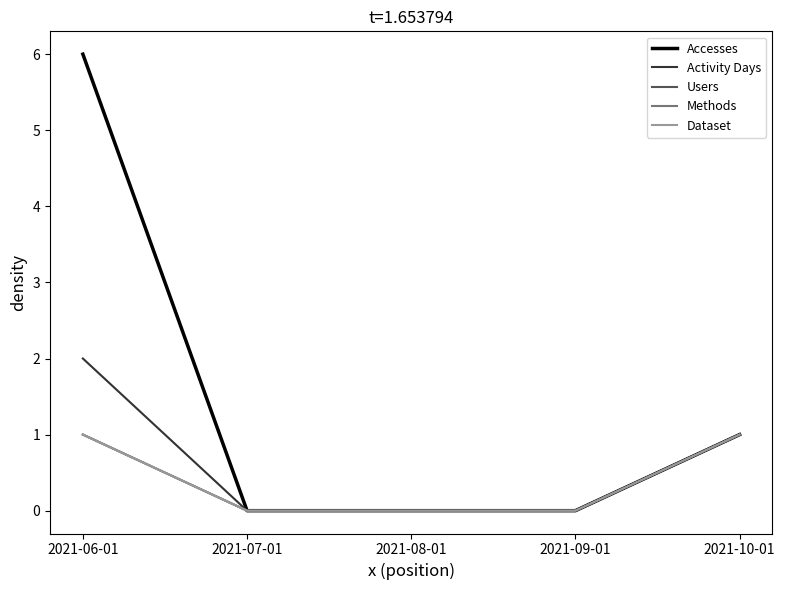

How many lines are shown in the chart?

5